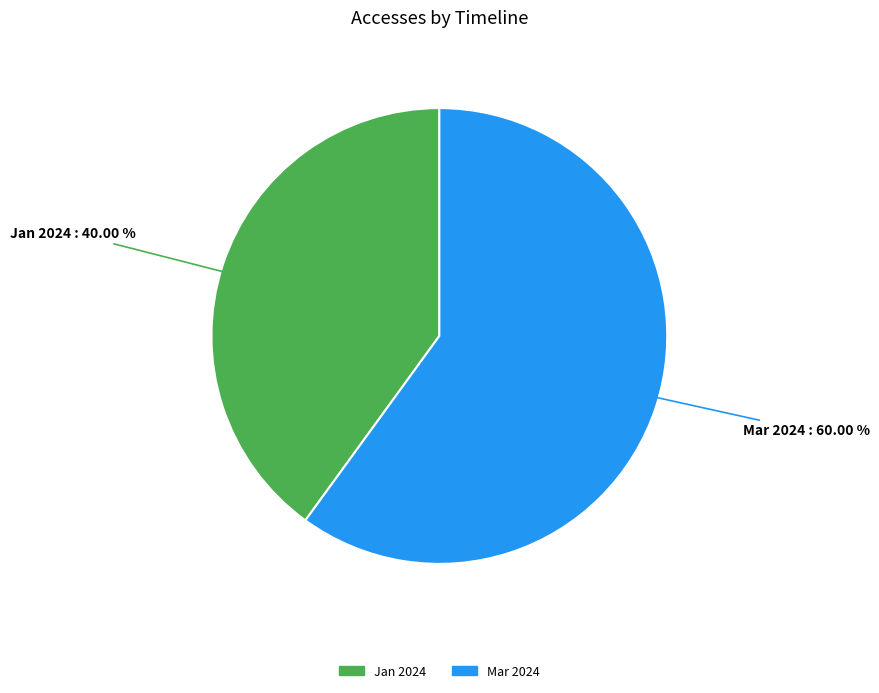

Is there a majority slice in this chart?

Yes